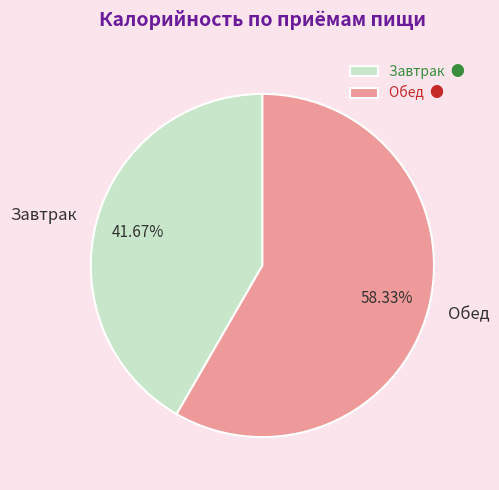

What is the smallest slice in the pie chart?

Завтрак